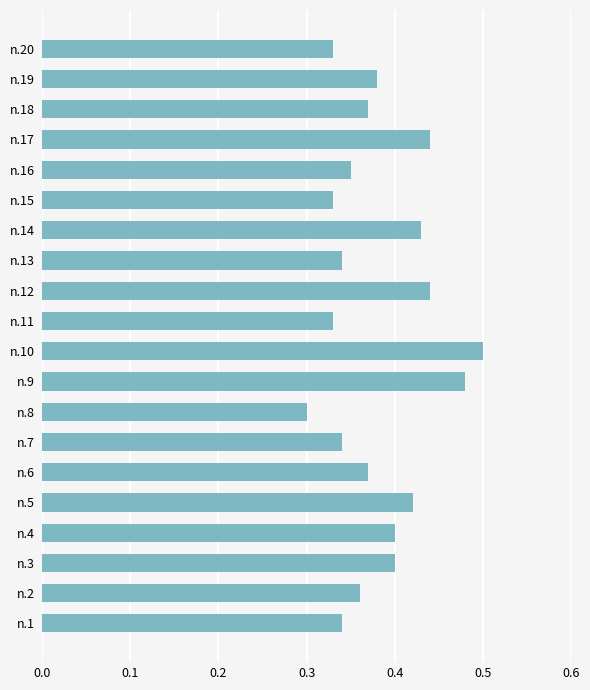

At which category does the chart reach its minimum across all series?

n.8